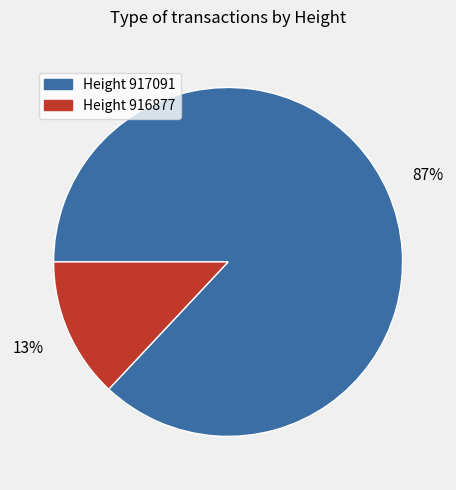

Does any single category account for the majority?

Yes